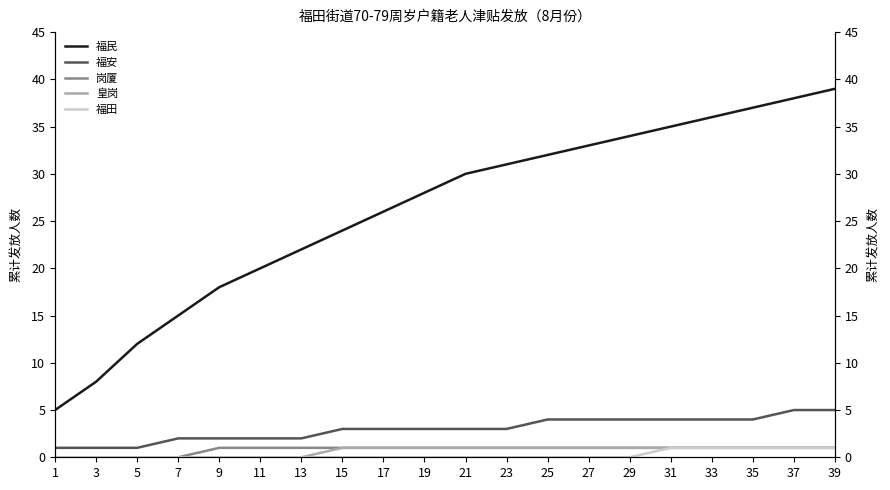

How many data points in 福安 are above 3?

8